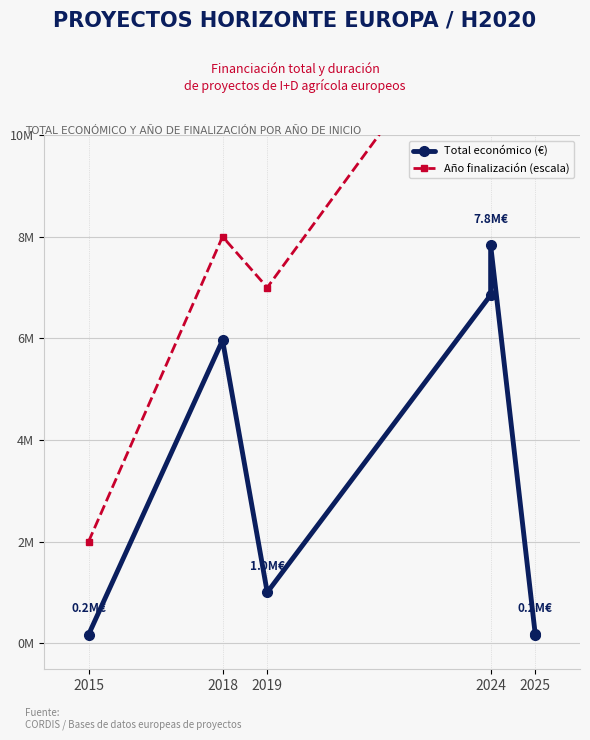

Which series has the largest range (max minus min)?

Año finalización (escala)